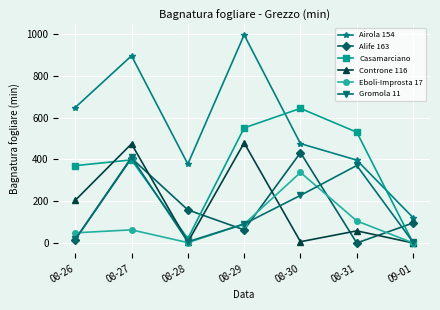

How many lines are shown in the chart?

6